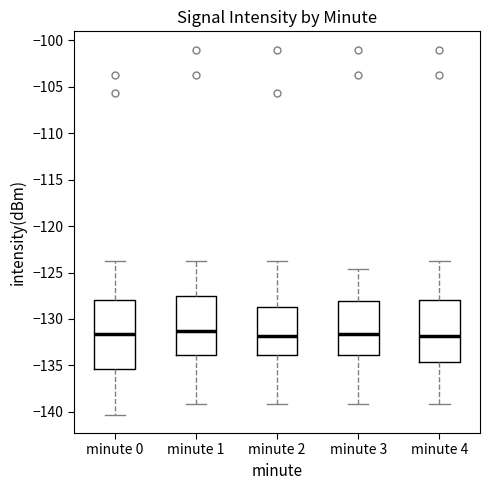

Where does the median line of the box for minute 2 sit on the y-axis? The values are not printed on the chart, so give them approximately, as read against the axis.

-132.0